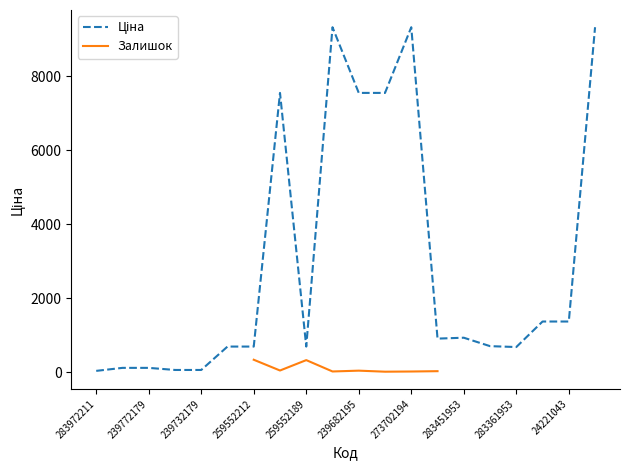

Reading left to right, what are all the values shown in this chart?

32.0	113.3	113.3	56.7	56.7	689.1	689.1	7545.9	689.1	9321.4	7545.9	7545.9	9321.4	904.3	928.3	700.4	676.4	1366.3	1366.3	9321.4